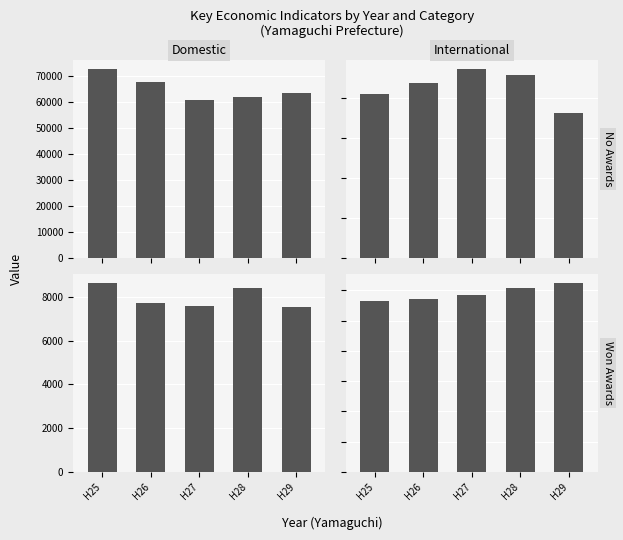

List the series in order of their peak value, lowest first.

Housing starts, Bank Deposits, New Registrations (cars), Public Works Amount